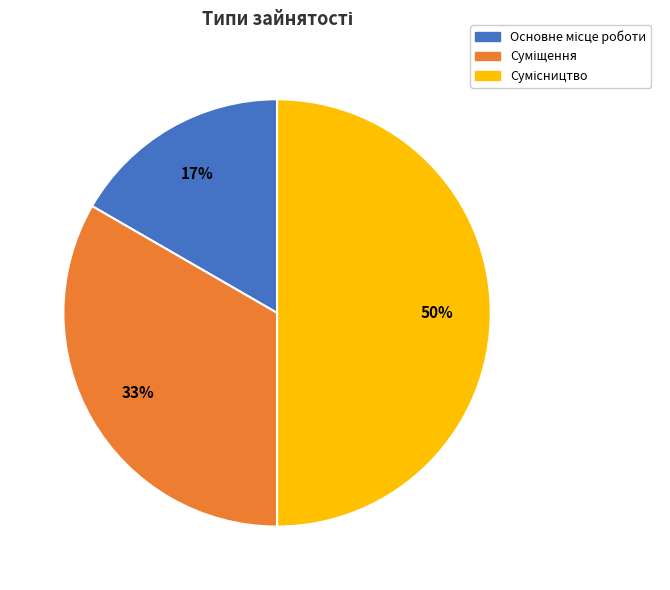

To the nearest percent, what is the average slice percentage?

33%